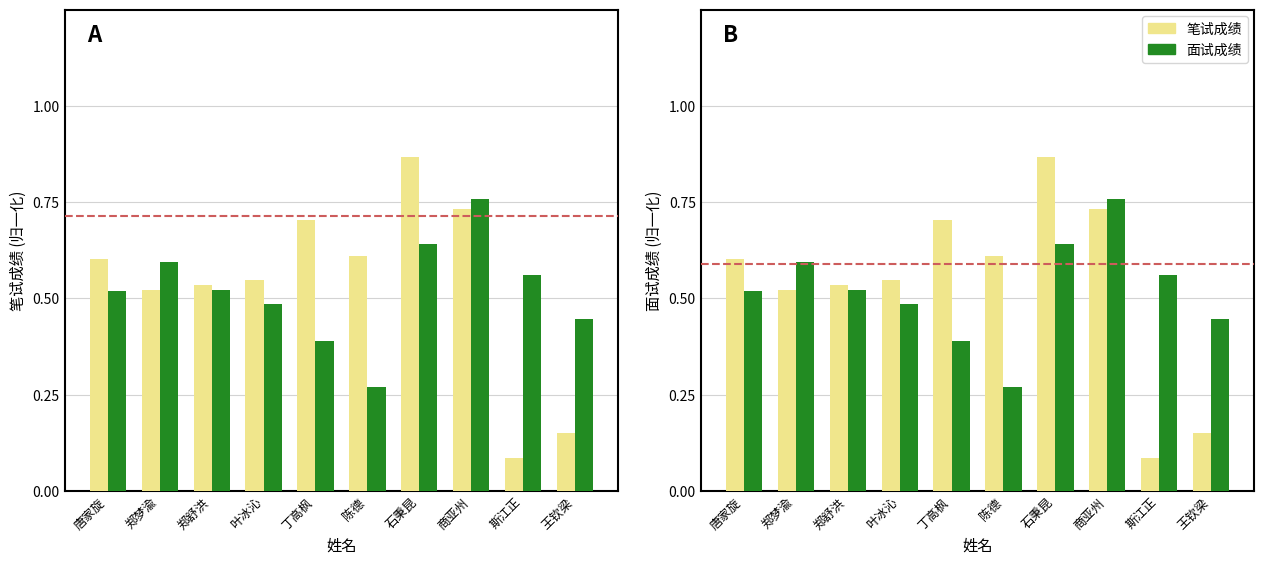

What is the sum of the 笔试成绩 values at 郑舒洪 and 陈德?

1.1